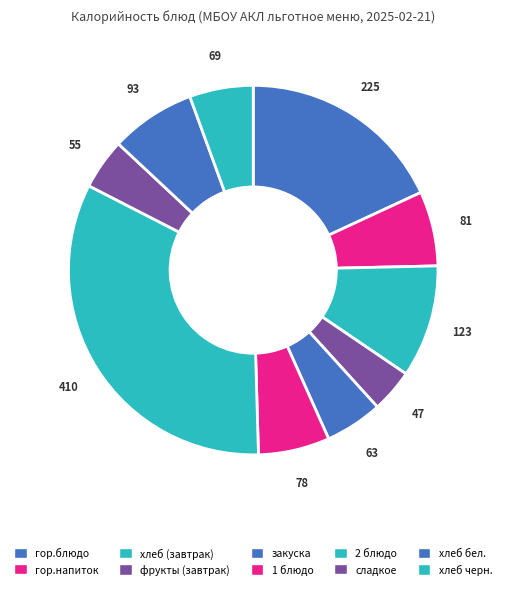

True or false: закуска accounts for 5% of the total.

True